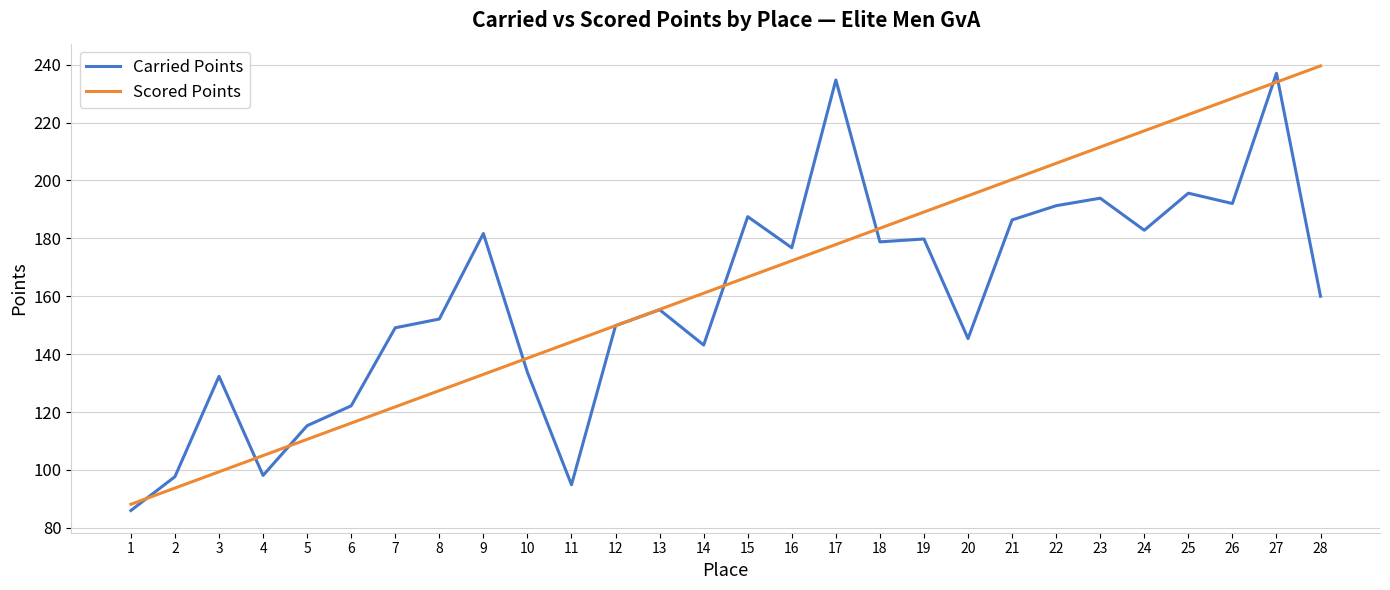

What is the difference between the maximum and second lowest values in the Carried Points series?

142.1